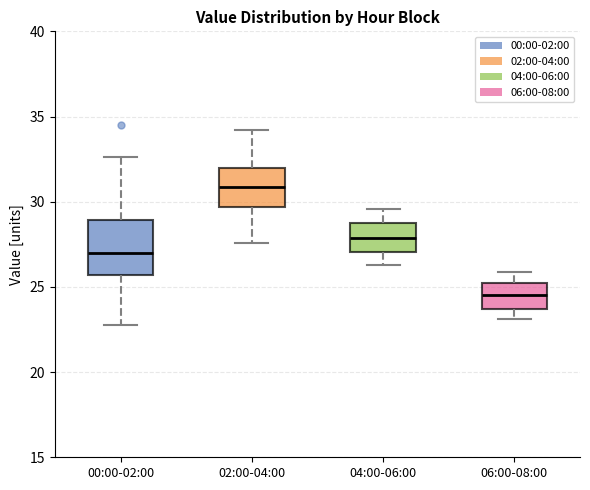

Reading left to right, transcribe this box plot: for each box, give where its median line is, the range the box spans, and where its two whiskers end, as read against the y-axis. The values are not printed on the chart, so give them approximately, as read against the axis.

00:00-02:00: median 27.0, box 25.5 to 29.0, whiskers 23.0 to 32.5
02:00-04:00: median 31.0, box 29.5 to 32.0, whiskers 27.5 to 34.0
04:00-06:00: median 28.0, box 27.0 to 29.0, whiskers 26.5 to 29.5
06:00-08:00: median 24.5, box 23.5 to 25.0, whiskers 23.0 to 26.0